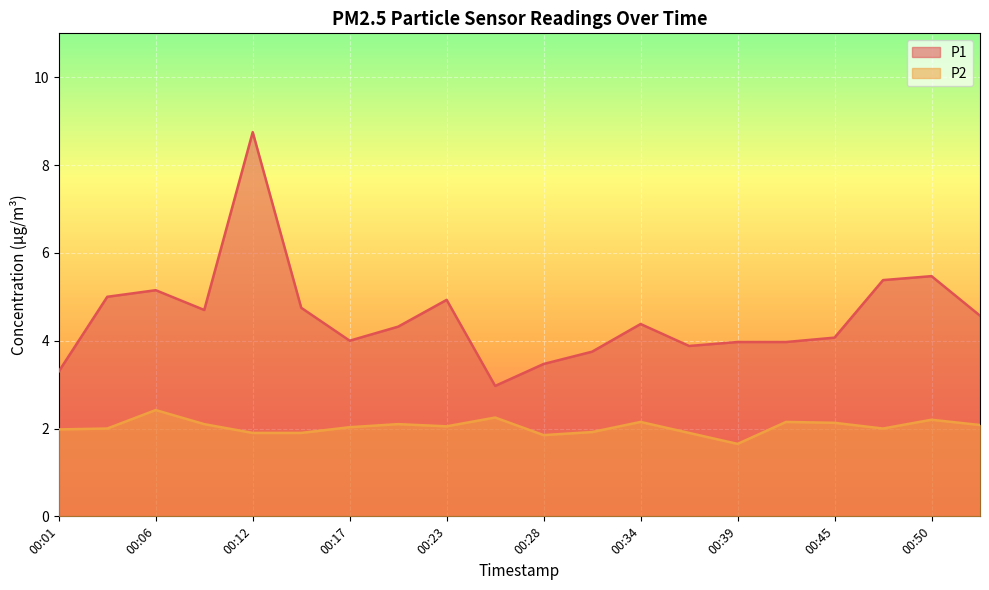

Reading left to right, what are all the values shown in this chart?

P1: 3.3	5.0	5.2	4.7	8.8	4.8	4.0	4.3	4.9	3.0	3.5	3.8	4.4	3.9	4.0	4.0	4.1	5.4	5.5	4.6
P2: 2.0	2.0	2.4	2.1	1.9	1.9	2.0	2.1	2.0	2.2	1.9	1.9	2.1	1.9	1.6	2.1	2.1	2.0	2.2	2.1